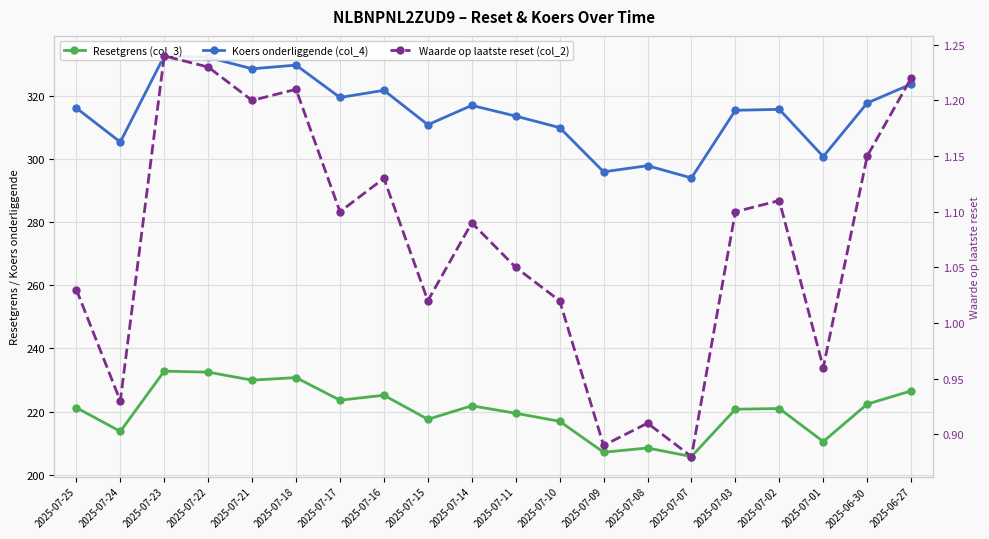

True or false: Koers onderliggende (col_4) has a value of 537.6 at 2025-07-18.

False